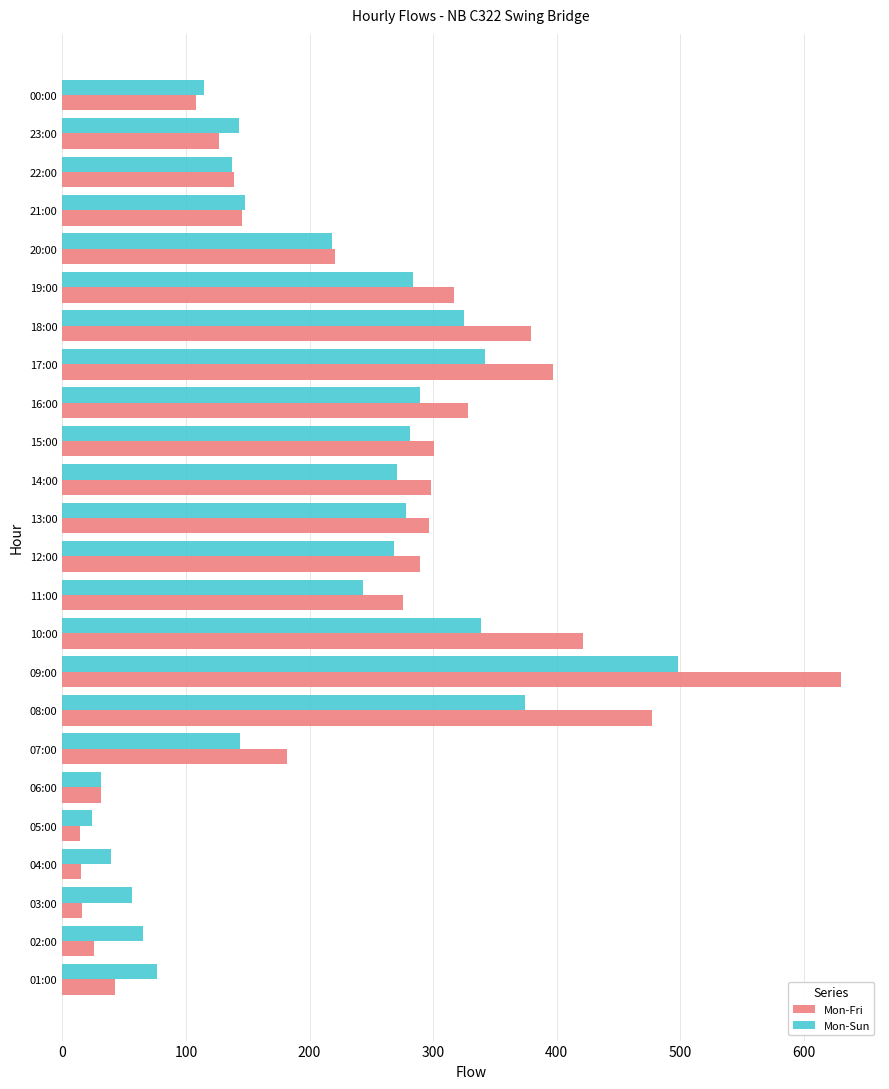

Which category has the highest value in the Mon-Fri series?

09:00